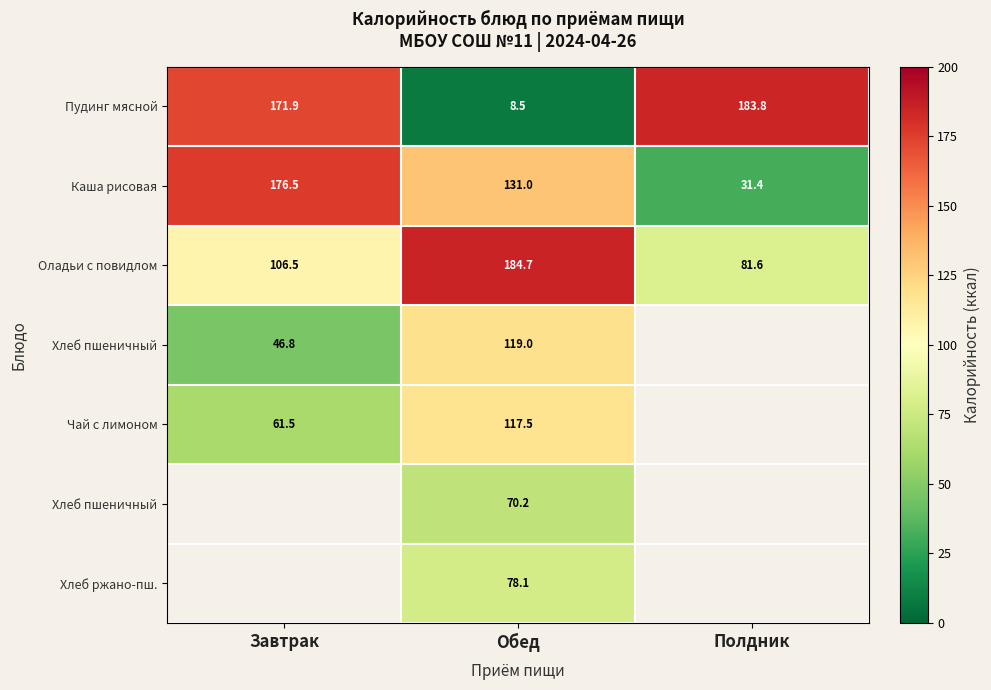

Which has a higher value, Полдник or Обед?

Полдник